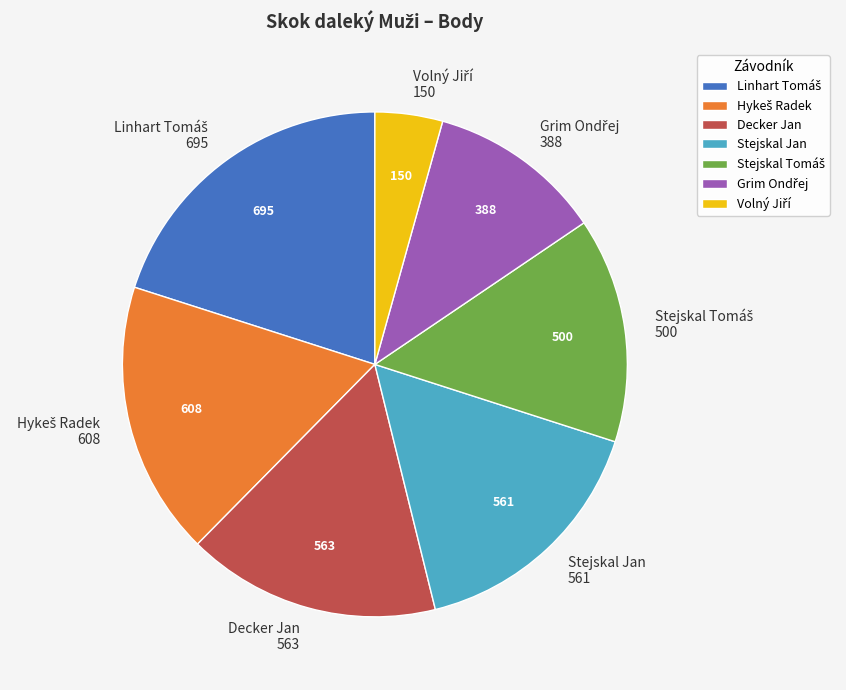

True or false: Stejskal Jan accounts for 16% of the total.

True